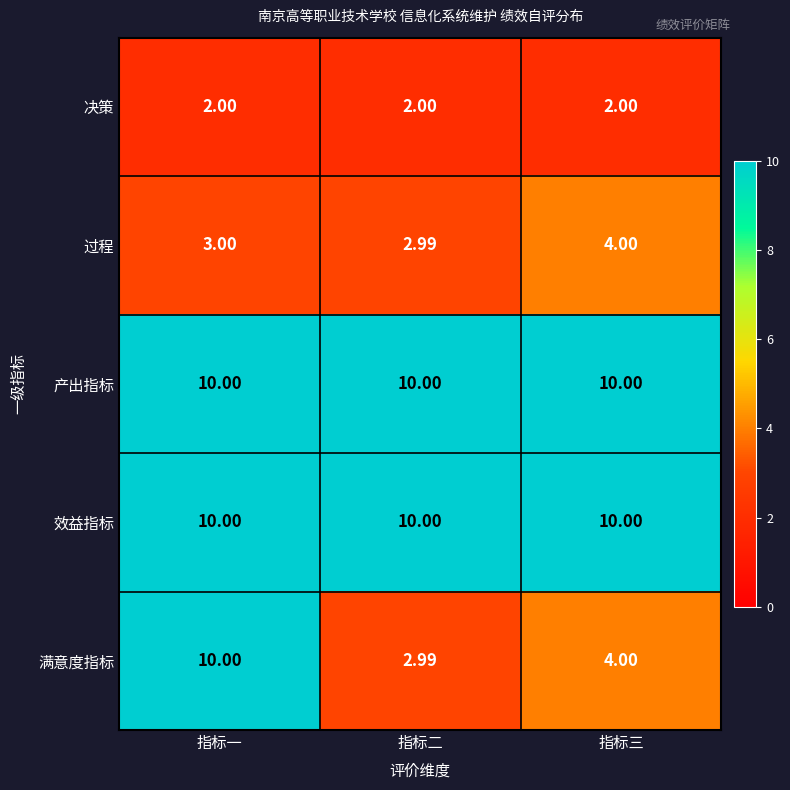

At which category is the sum across all series the highest?

指标一